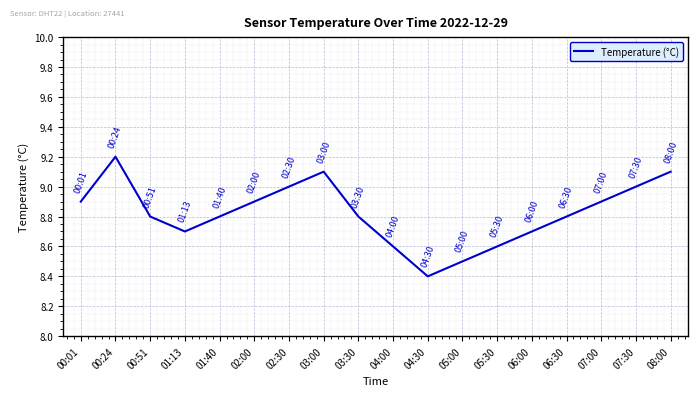

What is the ratio of the value at 07:00 to the value at 07:30?

1.0